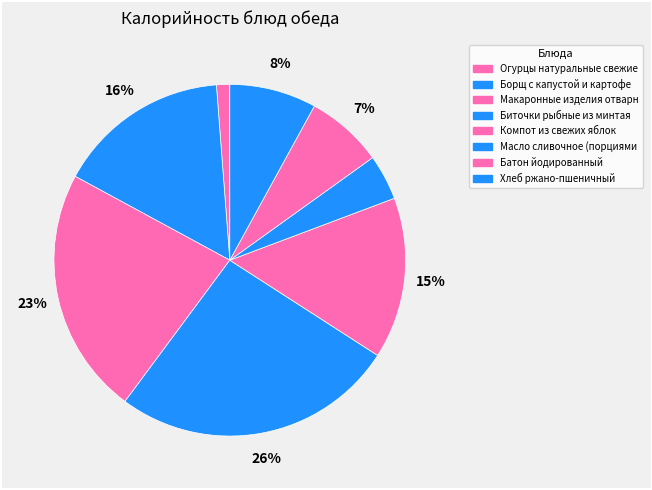

Count the number of slices in the pie.

8